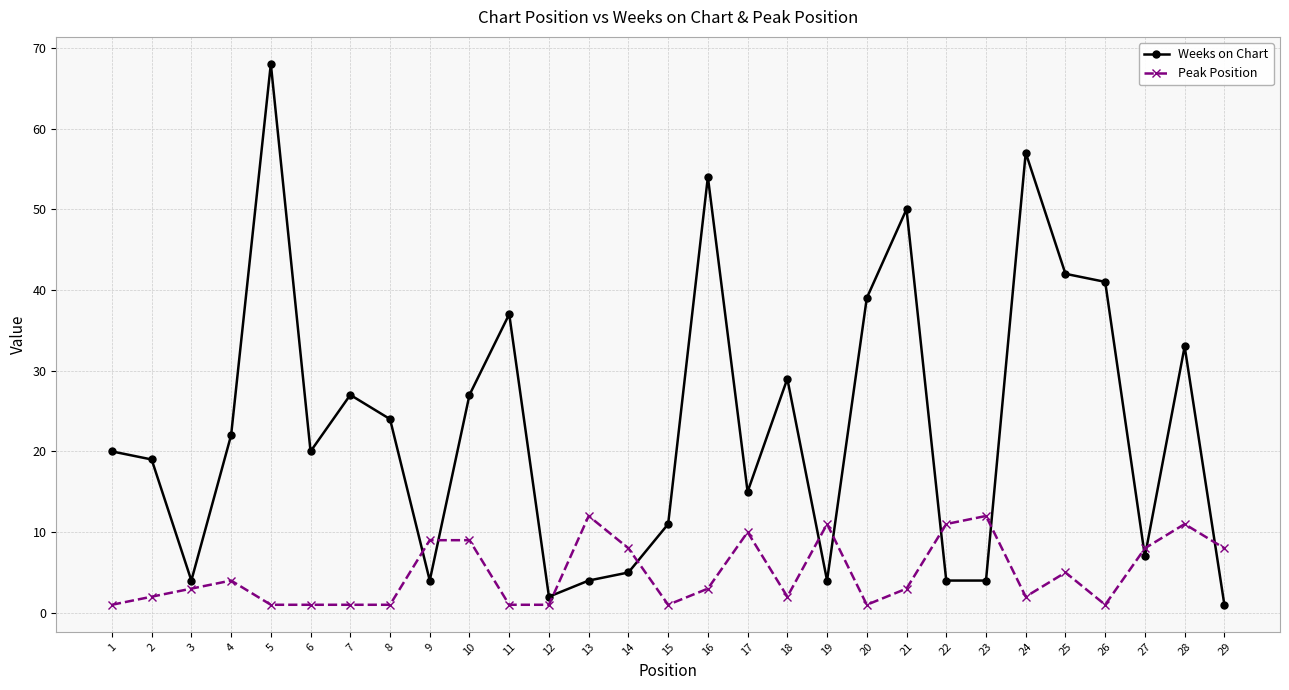

Reading left to right, transcribe all the data shown in this chart.

Weeks on Chart: 1=20	2=19	3=4	4=22	5=68	6=20	7=27	8=24	9=4	10=27	11=37	12=2	13=4	14=5	15=11	16=54	17=15	18=29	19=4	20=39	21=50	22=4	23=4	24=57	25=42	26=41	27=7	28=33	29=1
Peak Position: 1=1	2=2	3=3	4=4	5=1	6=1	7=1	8=1	9=9	10=9	11=1	12=1	13=12	14=8	15=1	16=3	17=10	18=2	19=11	20=1	21=3	22=11	23=12	24=2	25=5	26=1	27=8	28=11	29=8